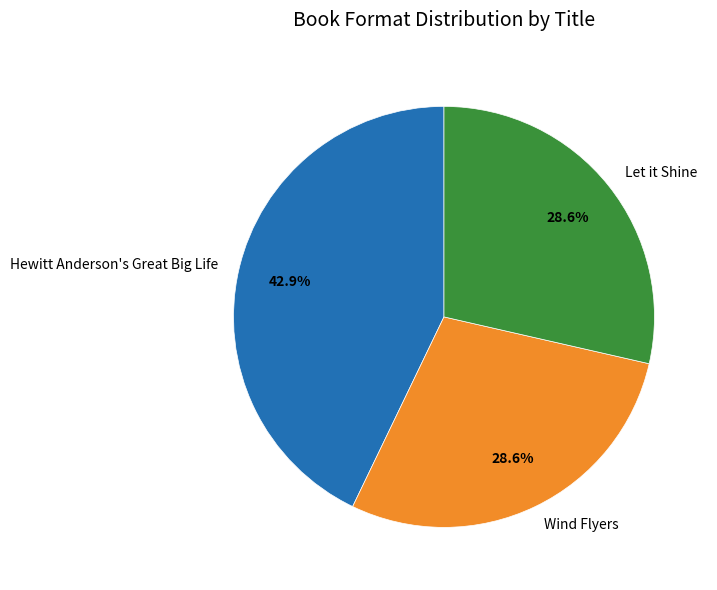

What is the largest slice in the pie chart?

Hewitt Anderson's Great Big Life